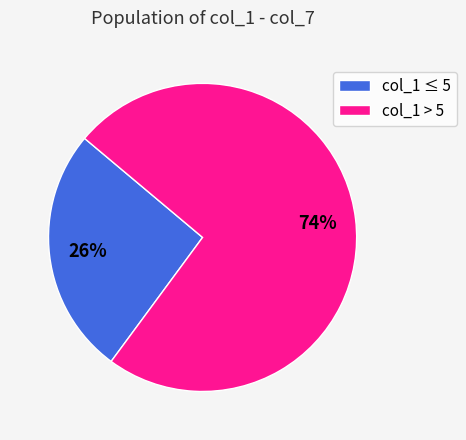

Which has a higher value, col_1 ≤ 5 or col_1 > 5?

col_1 > 5